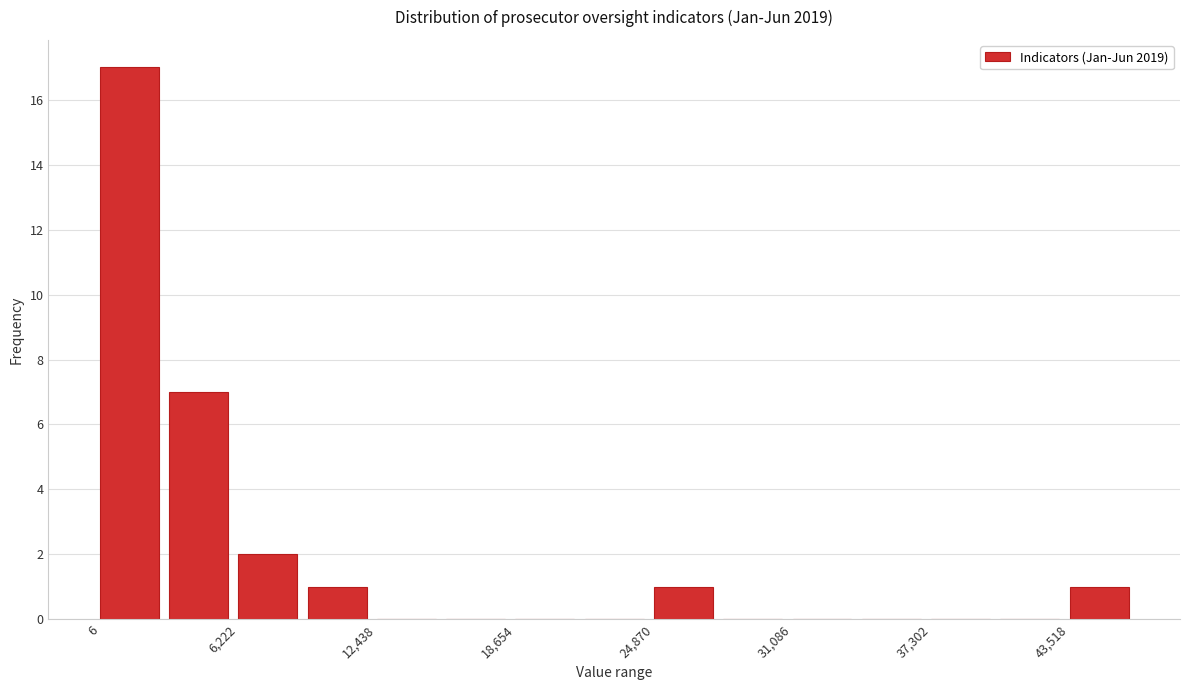

Around what value on the x-axis is the tallest bar? Give the approximate position of its centre, as read against the axis.

1000